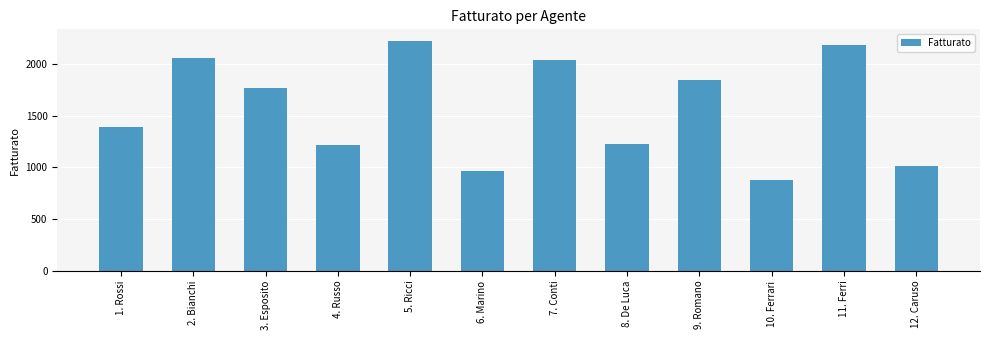

Between 2. Bianchi and 10. Ferrari, which is larger?

2. Bianchi